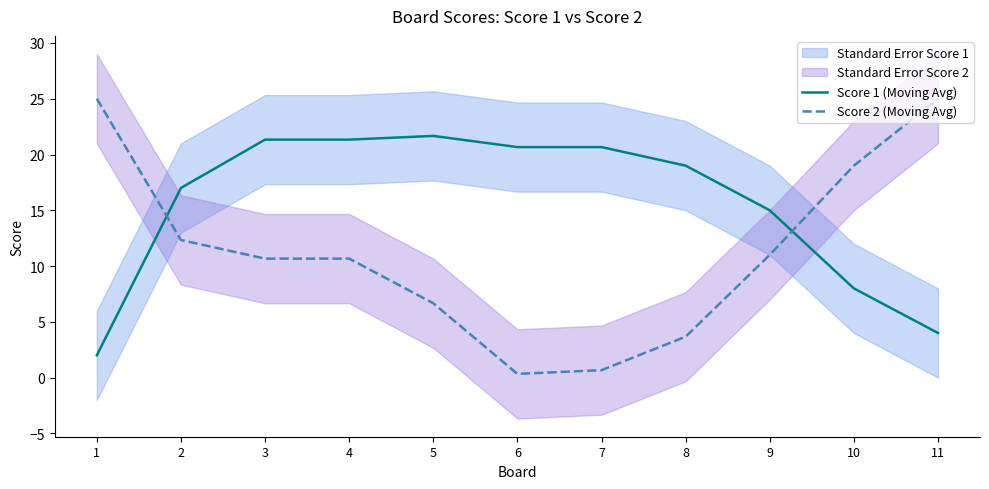

Does the chart have visible grid lines?

No